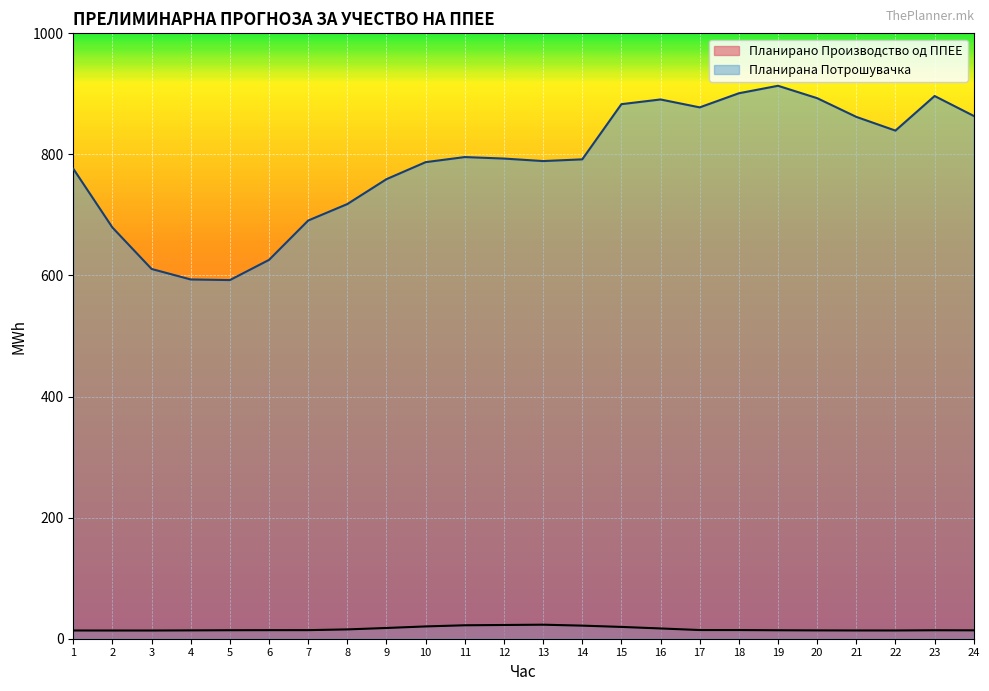

What is the difference between the highest and lowest values at 21?

848.3